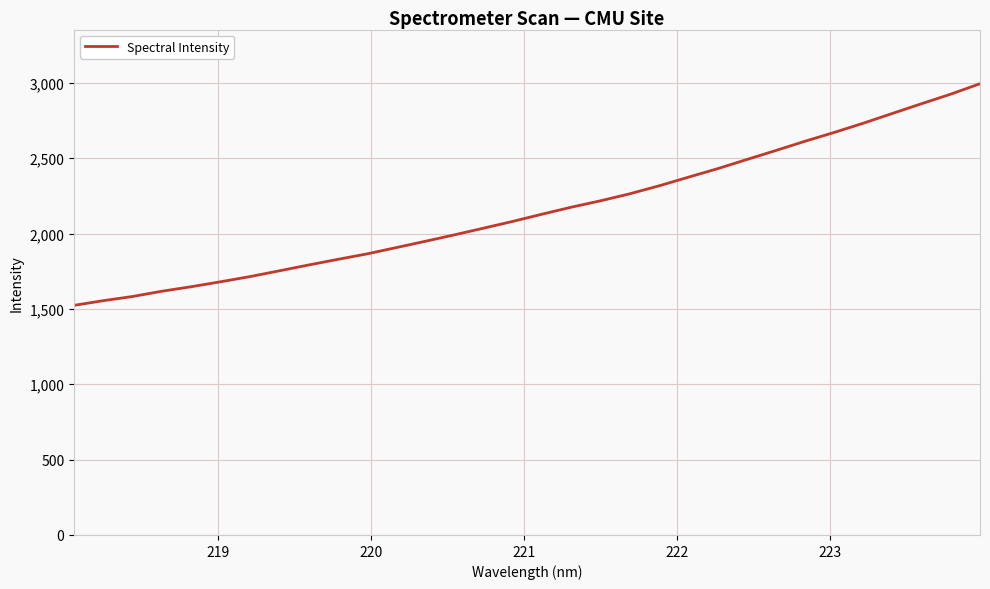

What is the maximum value shown in the chart?

2993.8